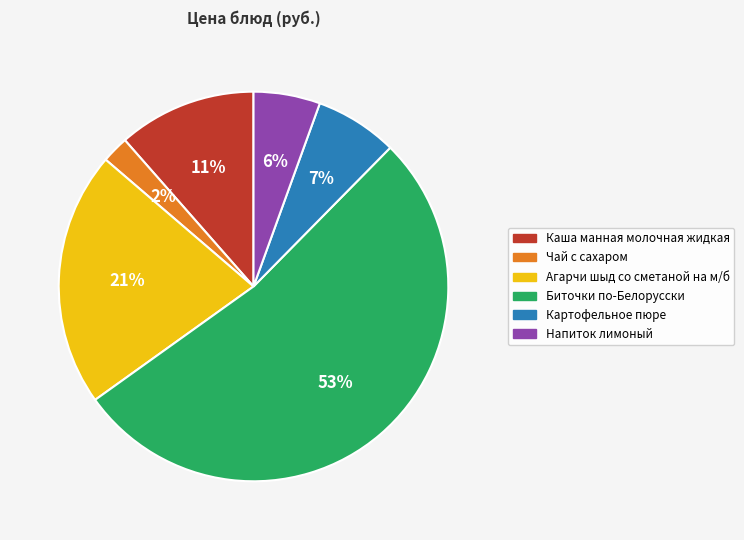

Which category accounts for the majority?

Биточки по-Белорусски